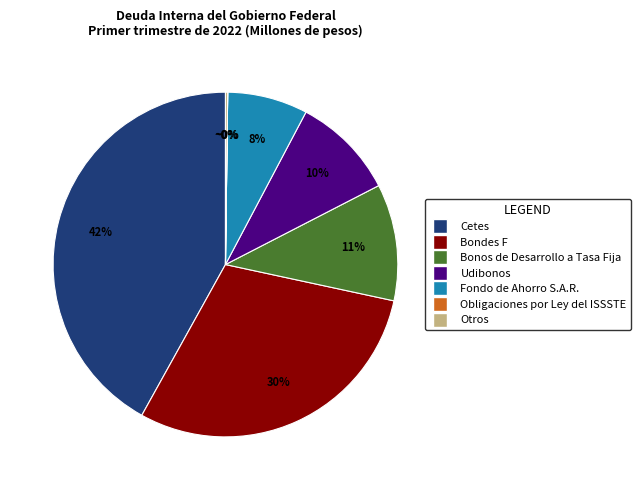

Between Cetes and Udibonos, which is larger?

Cetes